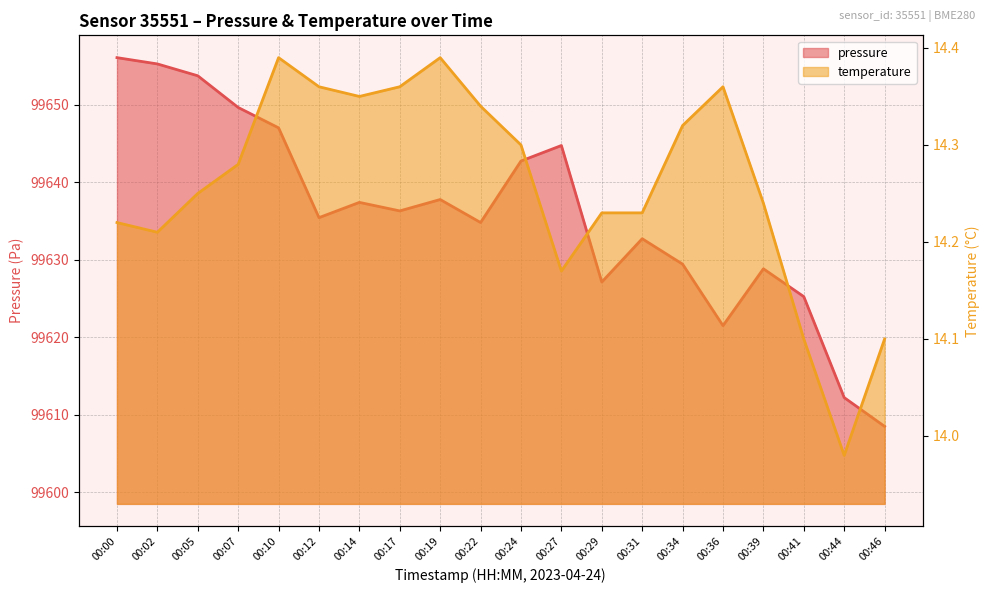

Reading right to left, list all the values displayed in this chart.

pressure: 00:46=99608.5	00:44=99612.2	00:41=99625.2	00:39=99628.8	00:36=99621.5	00:34=99629.4	00:31=99632.7	00:29=99627.1	00:27=99644.8	00:24=99642.8	00:22=99634.8	00:19=99637.8	00:17=99636.3	00:14=99637.4	00:12=99635.4	00:10=99647.0	00:07=99649.7	00:05=99653.8	00:02=99655.3	00:00=99656.1
temperature: 00:46=14.1	00:44=14.0	00:41=14.1	00:39=14.2	00:36=14.4	00:34=14.3	00:31=14.2	00:29=14.2	00:27=14.2	00:24=14.3	00:22=14.3	00:19=14.4	00:17=14.4	00:14=14.3	00:12=14.4	00:10=14.4	00:07=14.3	00:05=14.2	00:02=14.2	00:00=14.2